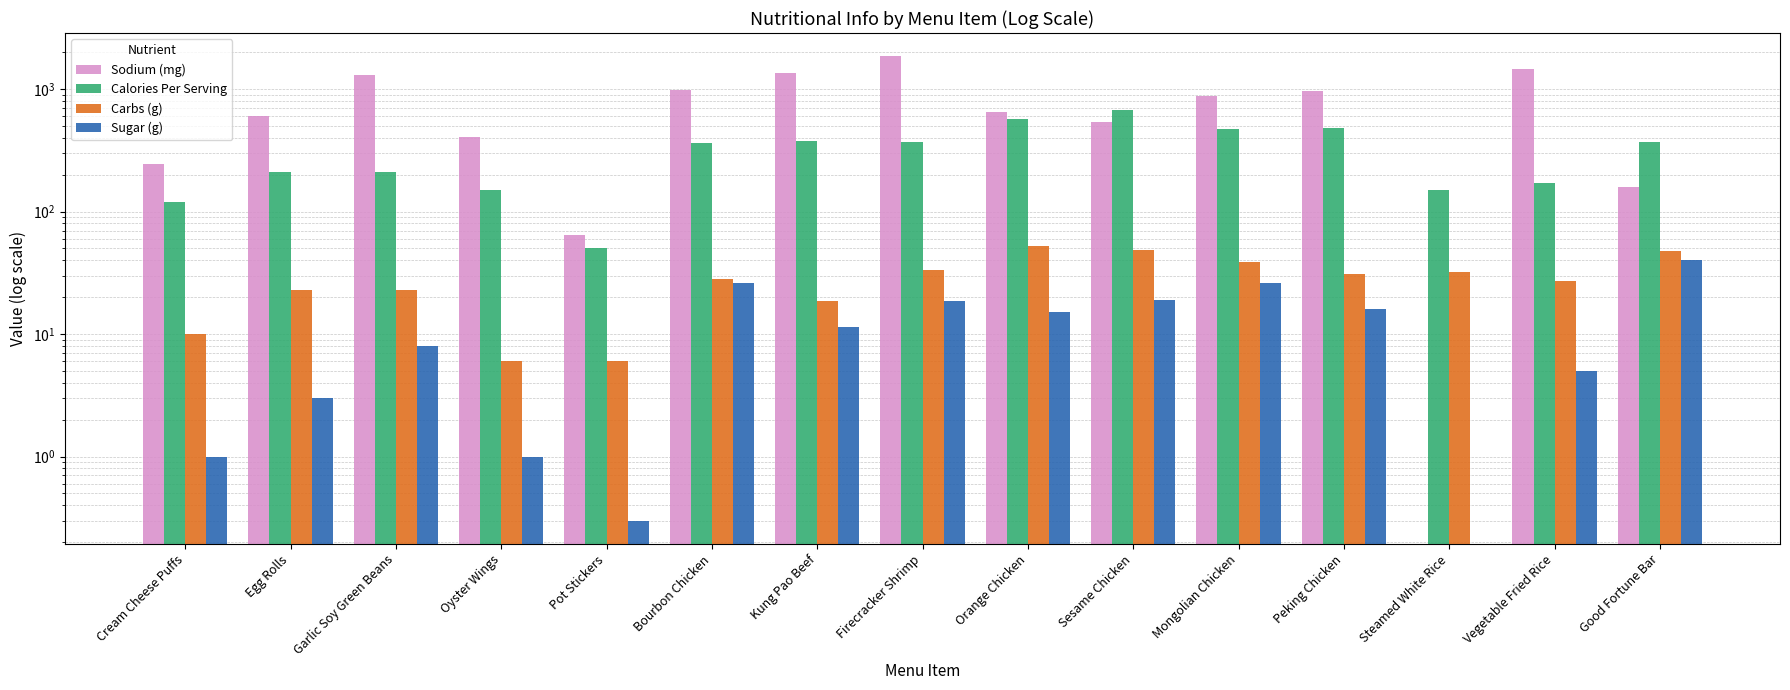

How many groups of bars are there?

15